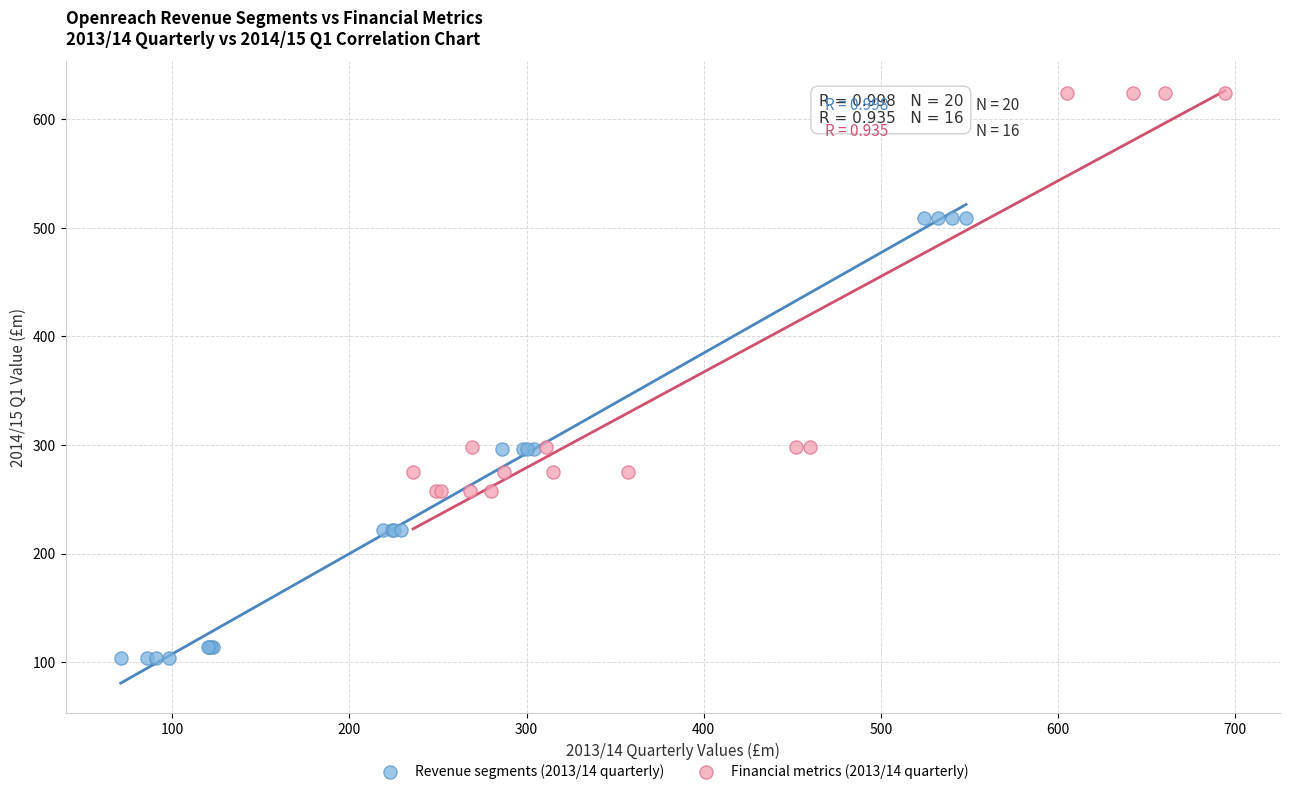

Which series contains the highest Y value?

Financial metrics (2013/14 quarterly)